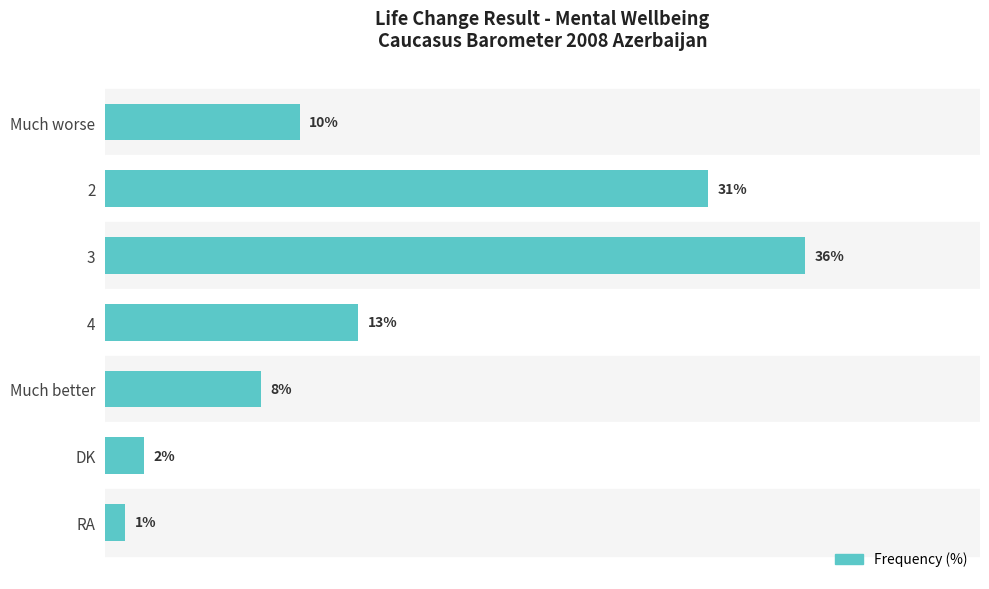

List the labels in order of value, largest first.

3, 2, 4, Much worse, Much better, DK, RA